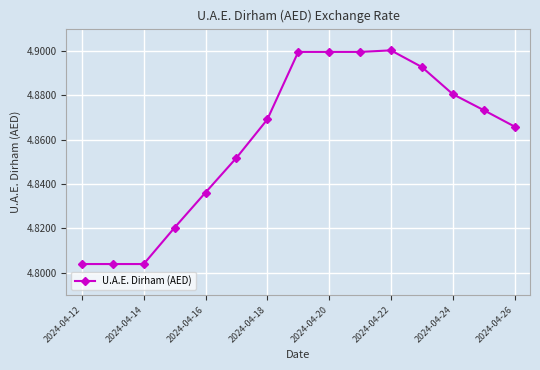

How many series are shown in this chart?

1